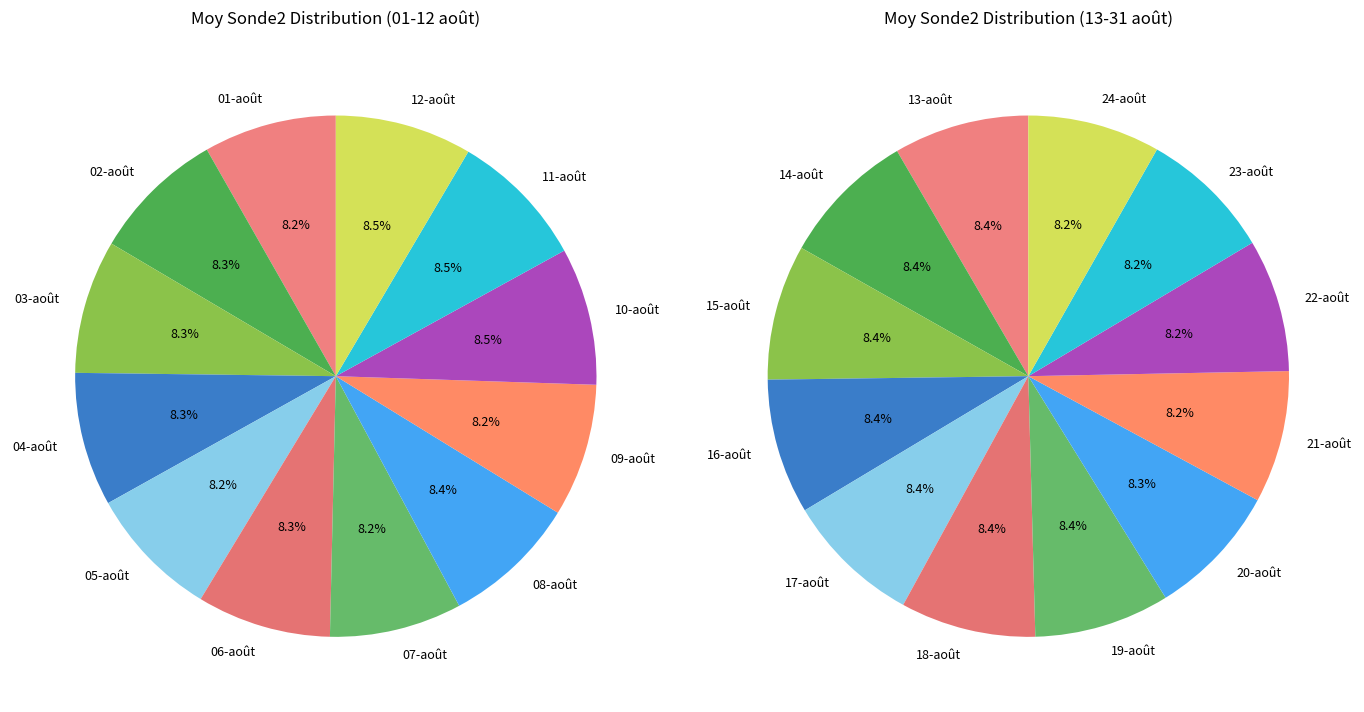

Rank the categories by value from lowest to highest.

07-août, 05-août, 01-août, 09-août, 02-août, 03-août, 04-août, 06-août, 08-août, 12-août, 11-août, 10-août